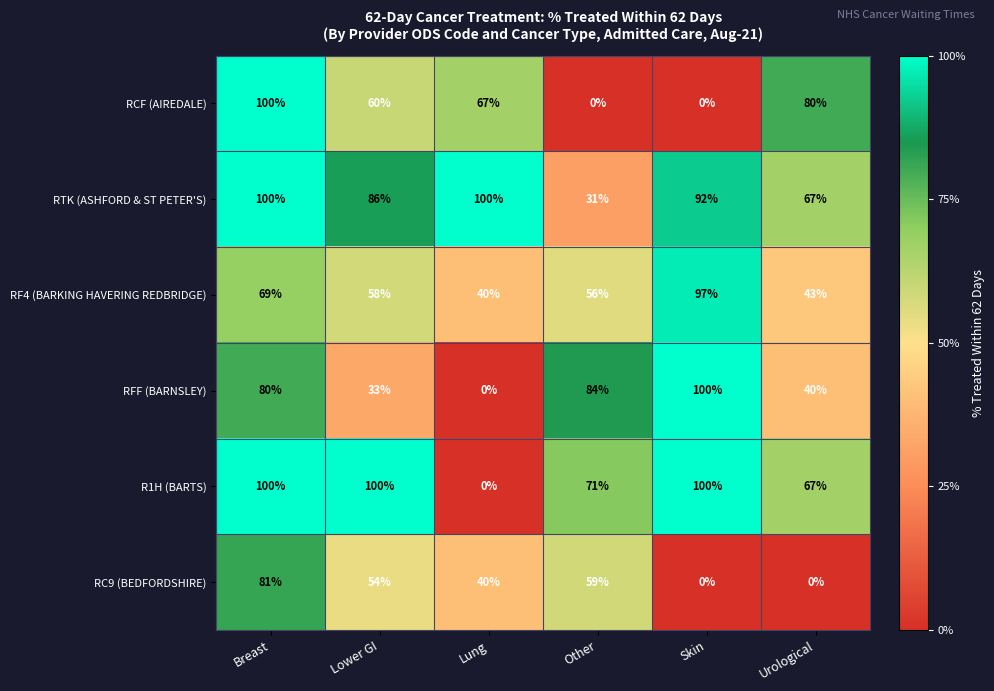

The RF4 (BARKING HAVERING REDBRIDGE) series shows 99 at Breast. True or false?

False